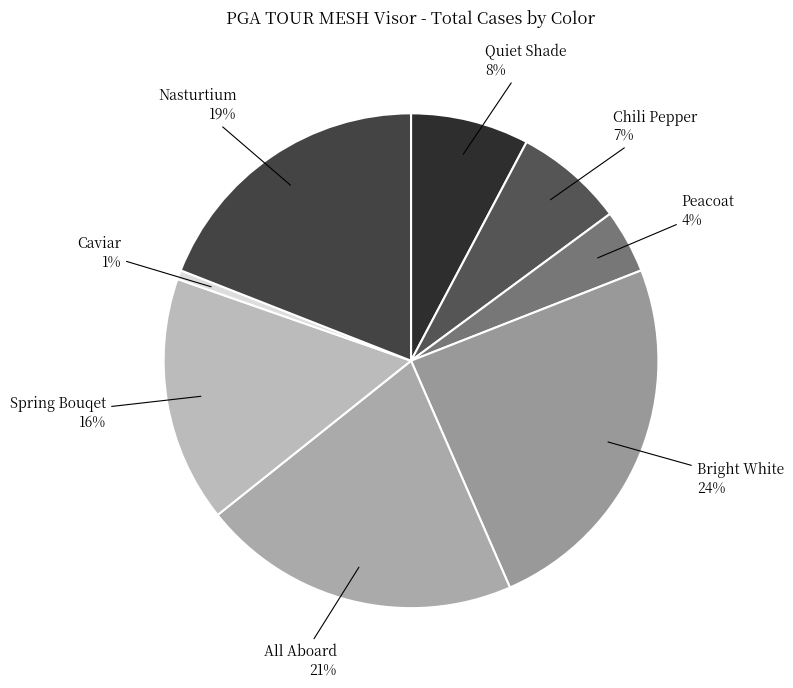

Does any single category account for the majority?

No